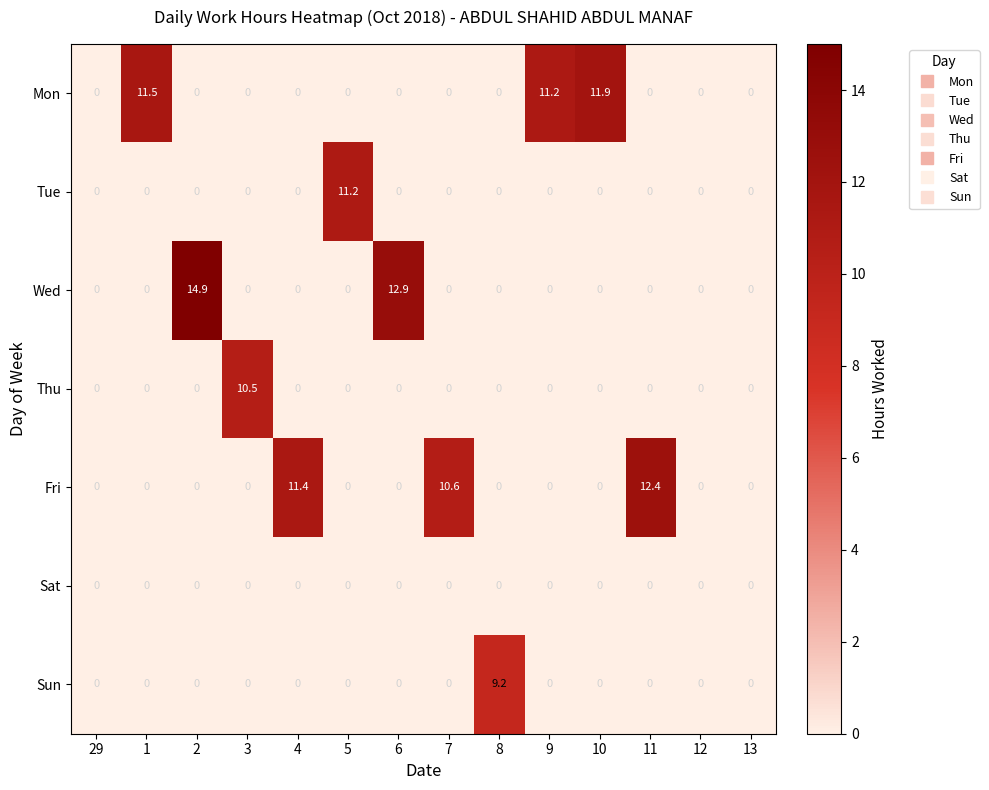

Which series changed the most between 1 and 6?

Wed